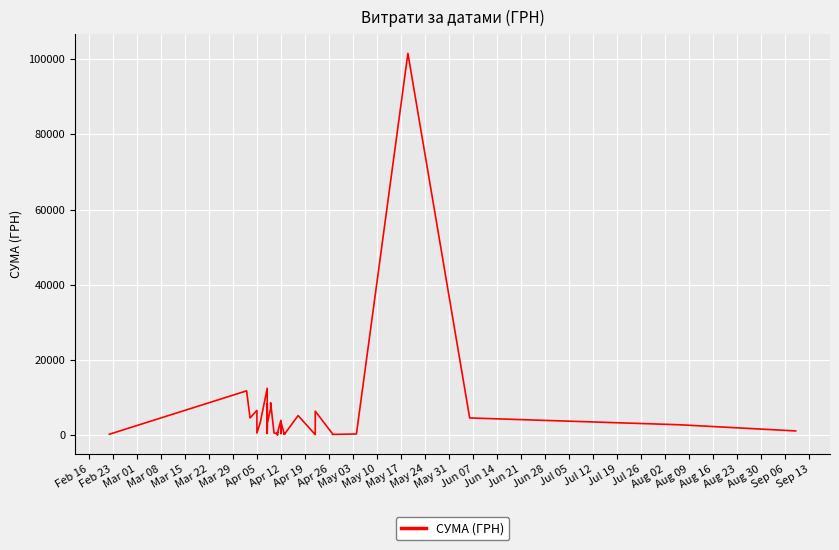

Which has a higher value, Apr 19 or Mar 22?

Mar 22